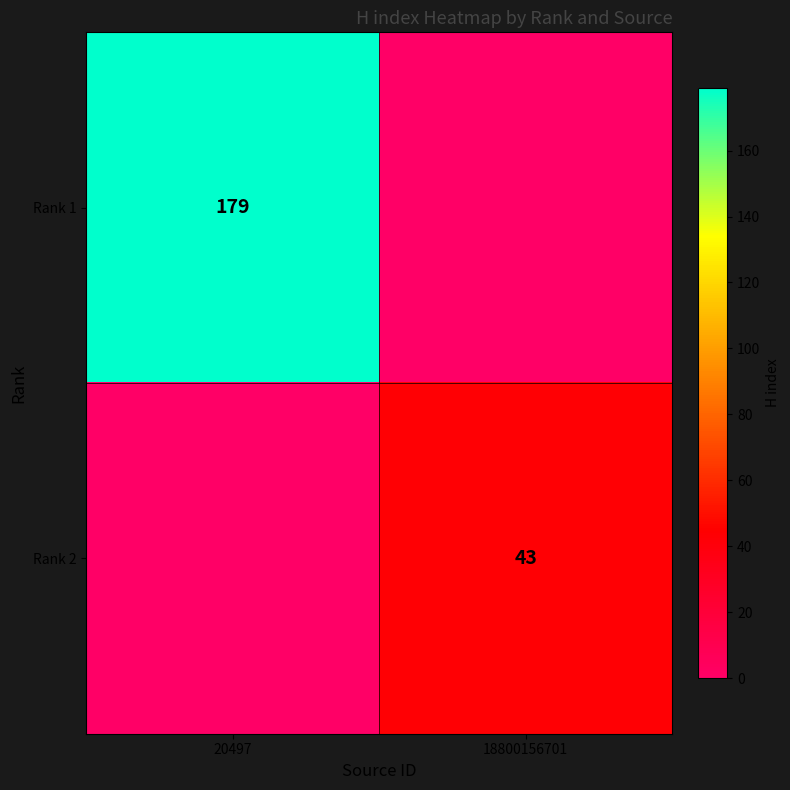

Which category has the highest value across all series?

20497